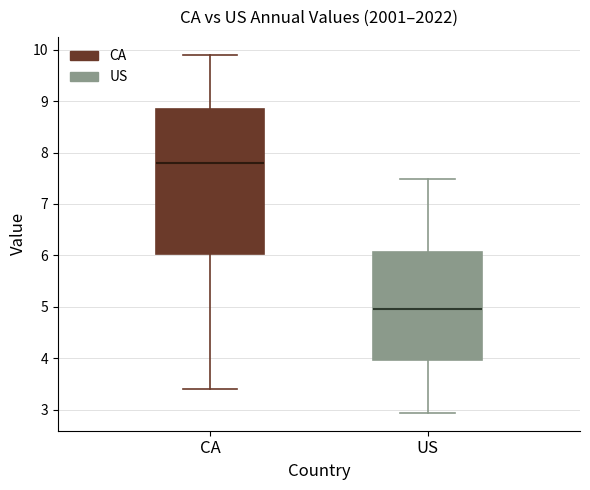

Which box's median line is the highest?

CA